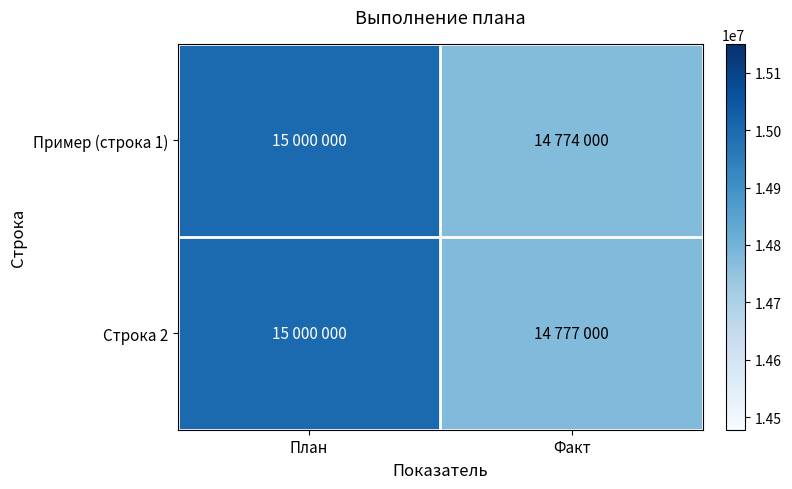

Reading left to right, list all the values displayed in this chart.

Пример (строка 1): План=15000000	Факт=14774000
Строка 2: План=15000000	Факт=14777000